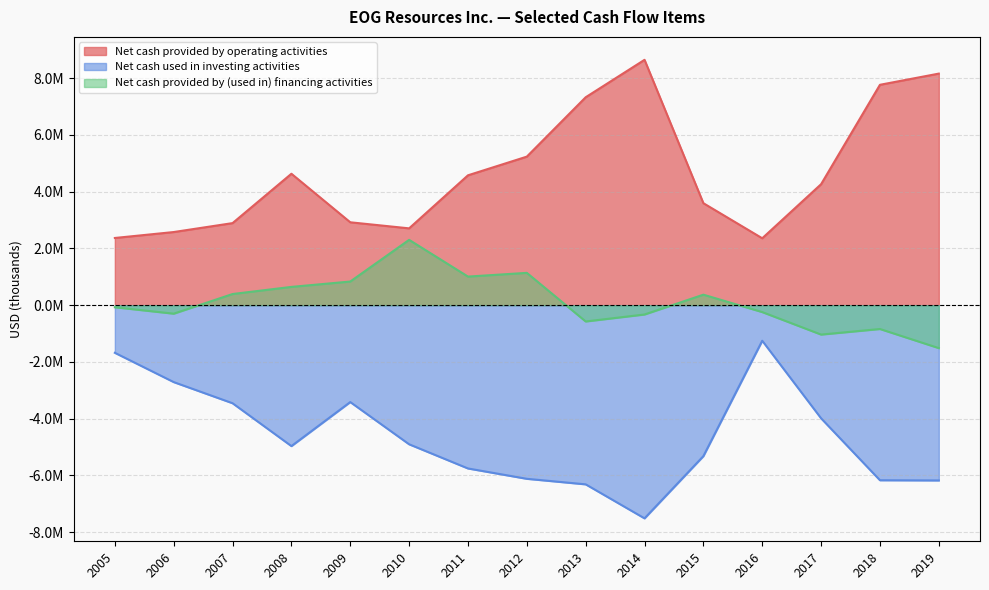

Does the chart have visible grid lines?

Yes